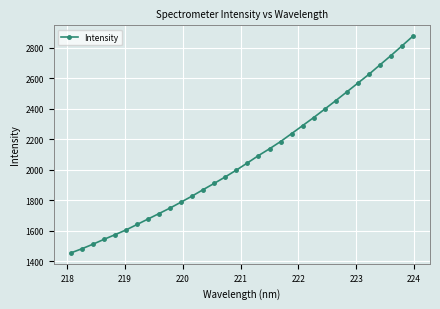

What is the maximum value shown in the chart?

2877.1